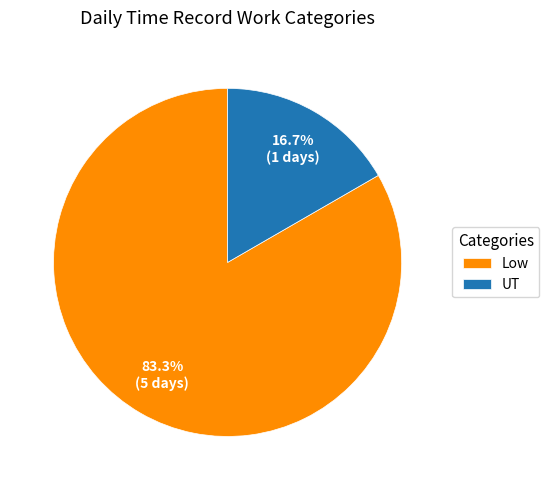

How many slices are in this pie chart?

2